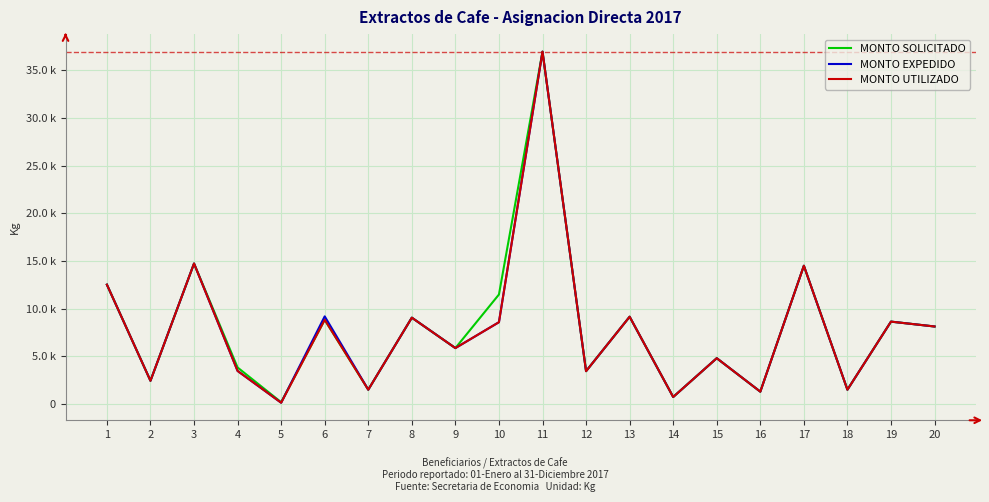

What are all the series names shown in the legend?

MONTO SOLICITADO, MONTO EXPEDIDO, MONTO UTILIZADO